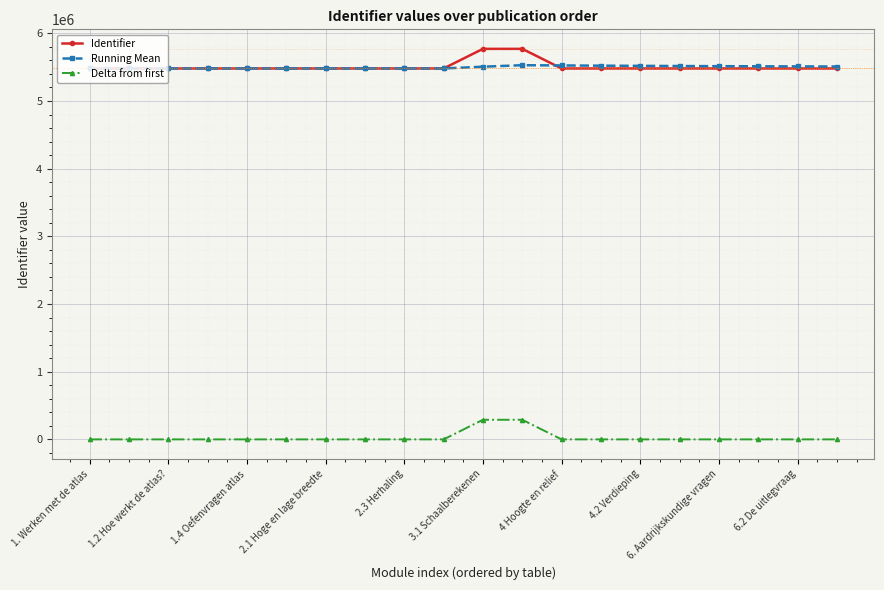

What is the maximum value shown in the chart?

5769982.0